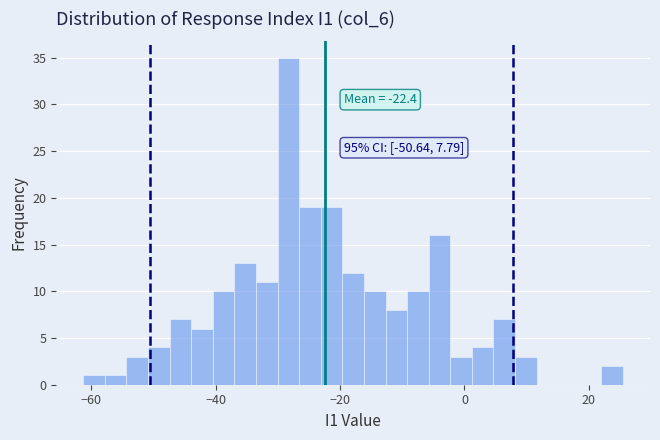

Around what value on the x-axis is the tallest bar? Give the approximate position of its centre, as read against the axis.

-28